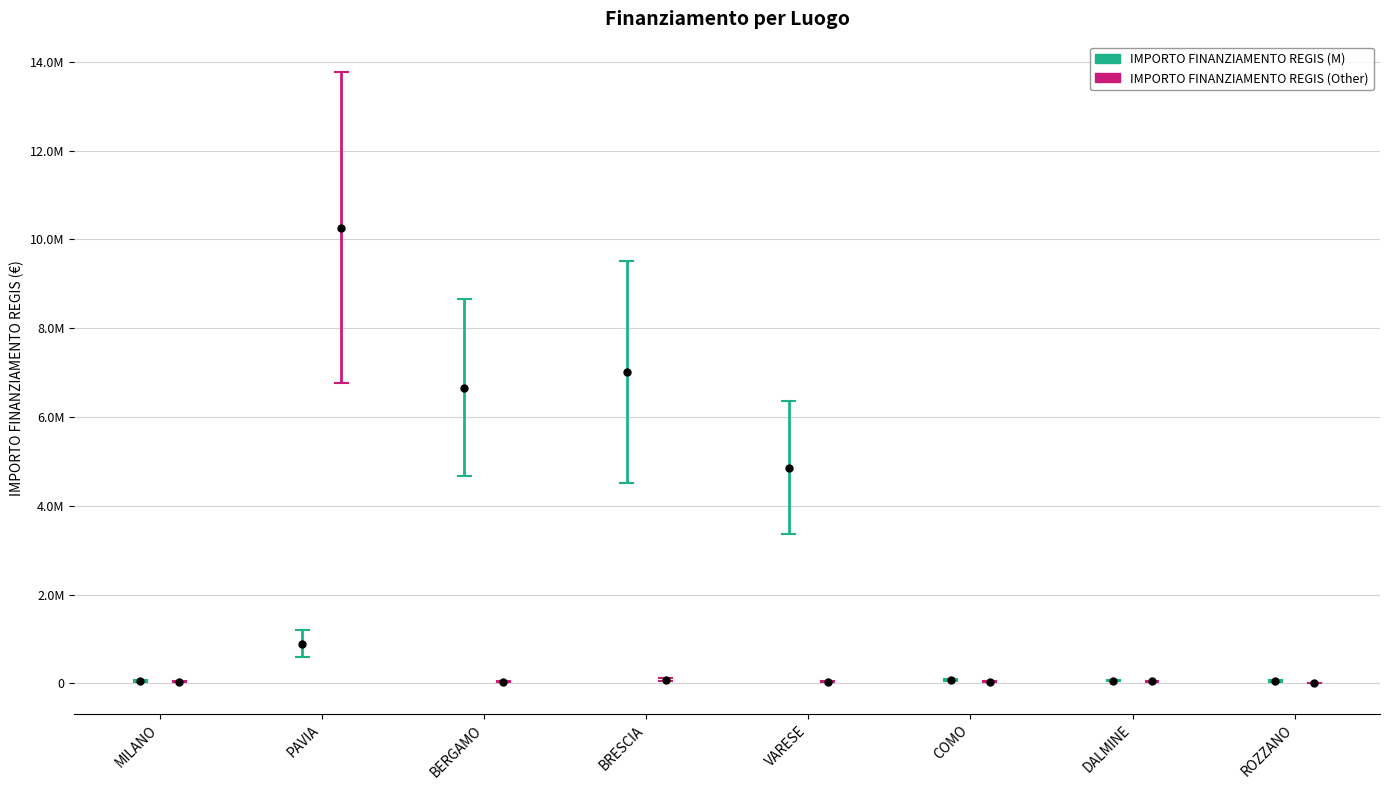

Which series has the largest total across all categories?

IMPORTO FINANZIAMENTO REGIS (M)